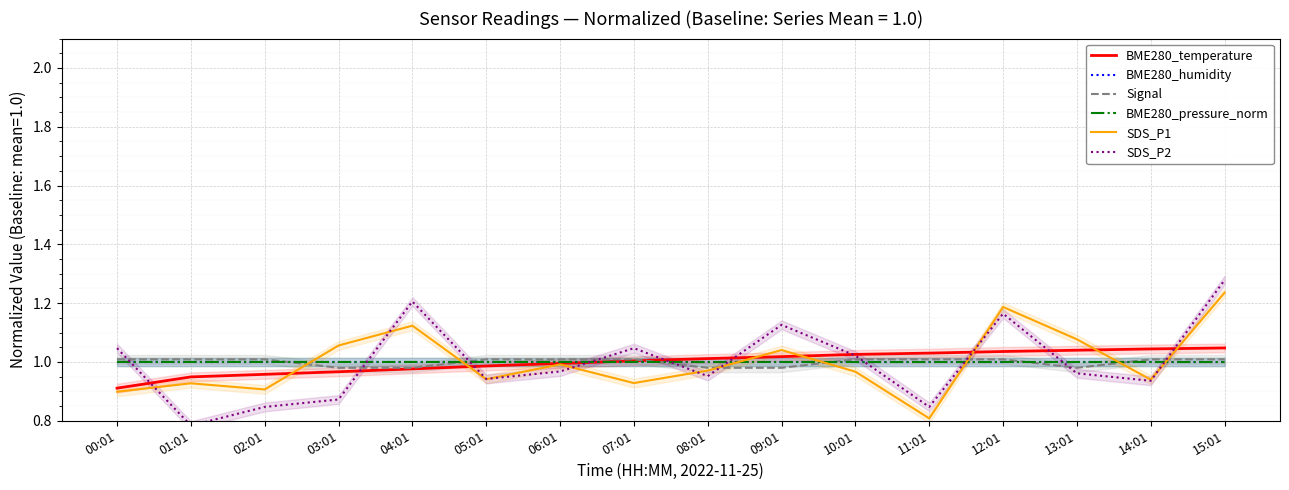

Which series ends up on top after the final intersection of BME280_pressure_norm and BME280_humidity?

BME280_humidity